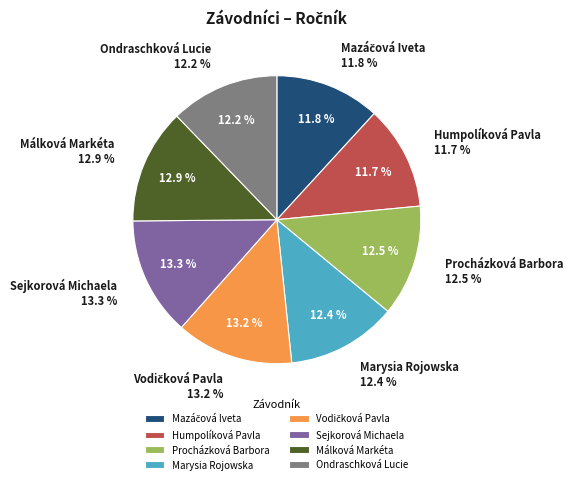

What percentage is NOT represented by Marysia Rojowska?

87.6%